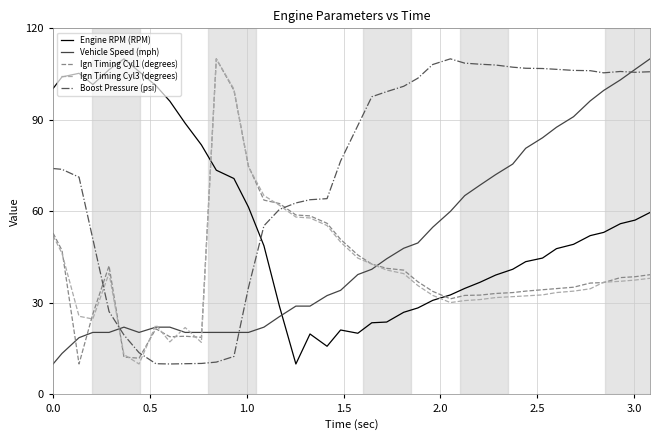

How many intersections are there between Engine RPM (RPM) and Ign Timing Cyl3 (degrees)?

2